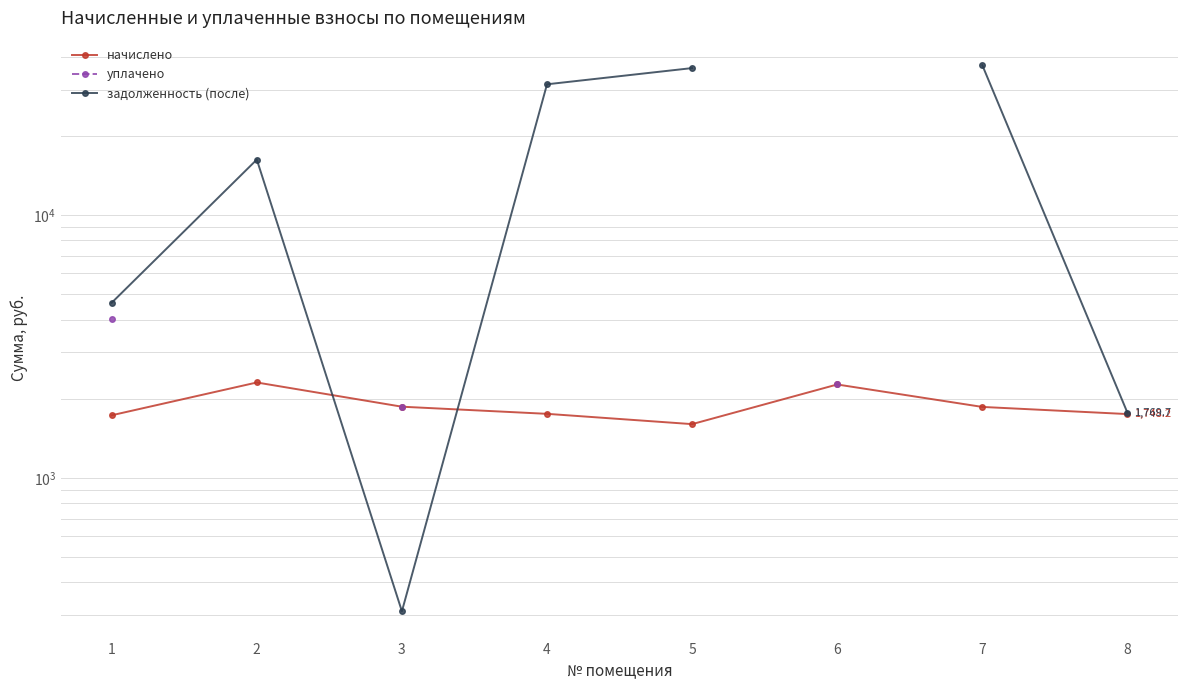

True or false: начислено and уплачено intersect in this chart.

False